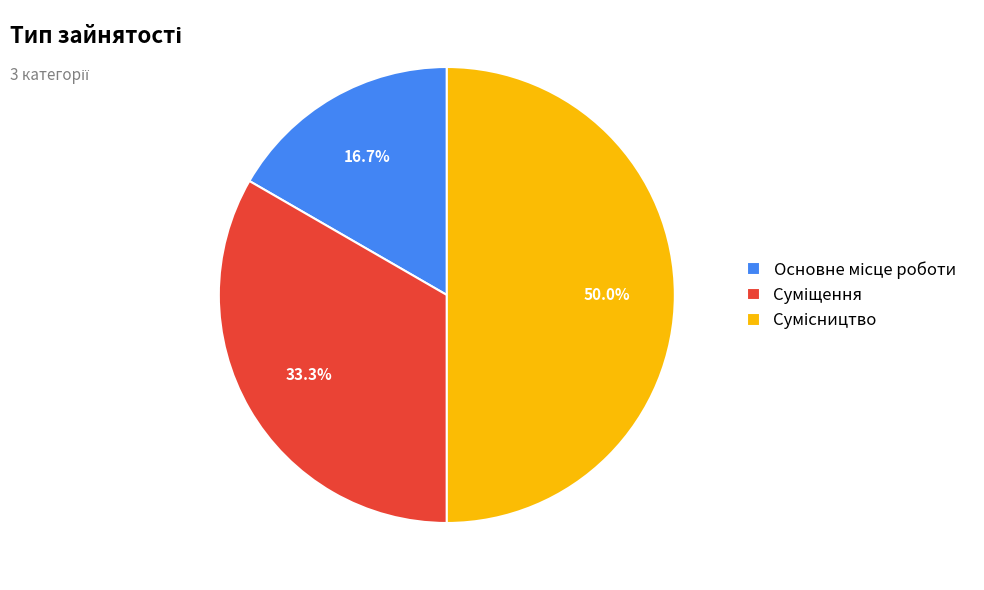

Rank the categories by value from lowest to highest.

Основне місце роботи, Суміщення, Сумісництво